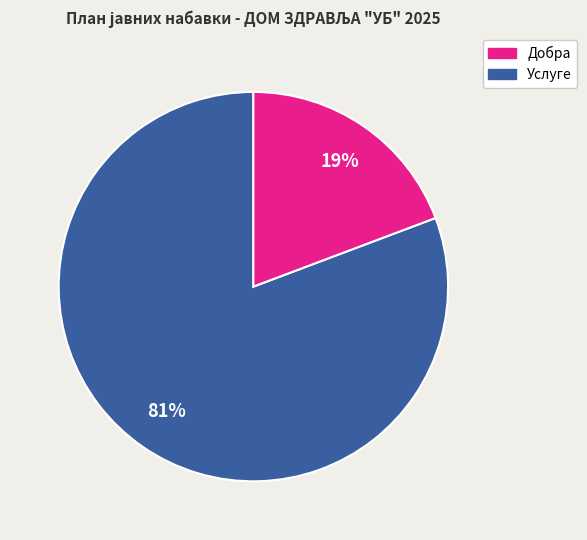

Is there any slice that represents more than half of the pie?

Yes